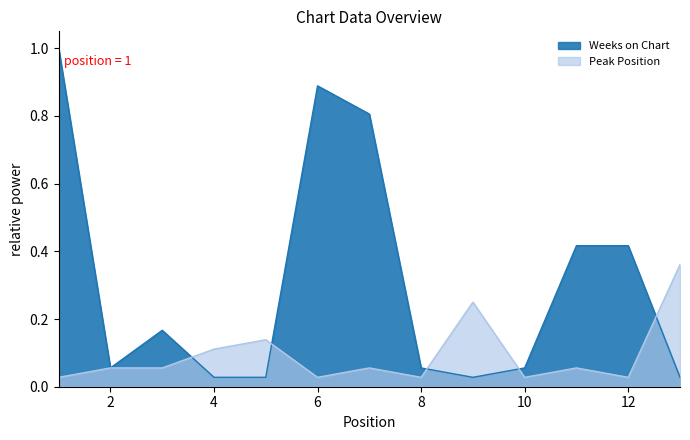

Between which two adjacent categories do Weeks on Chart and Peak Position first intersect?

3 and 4